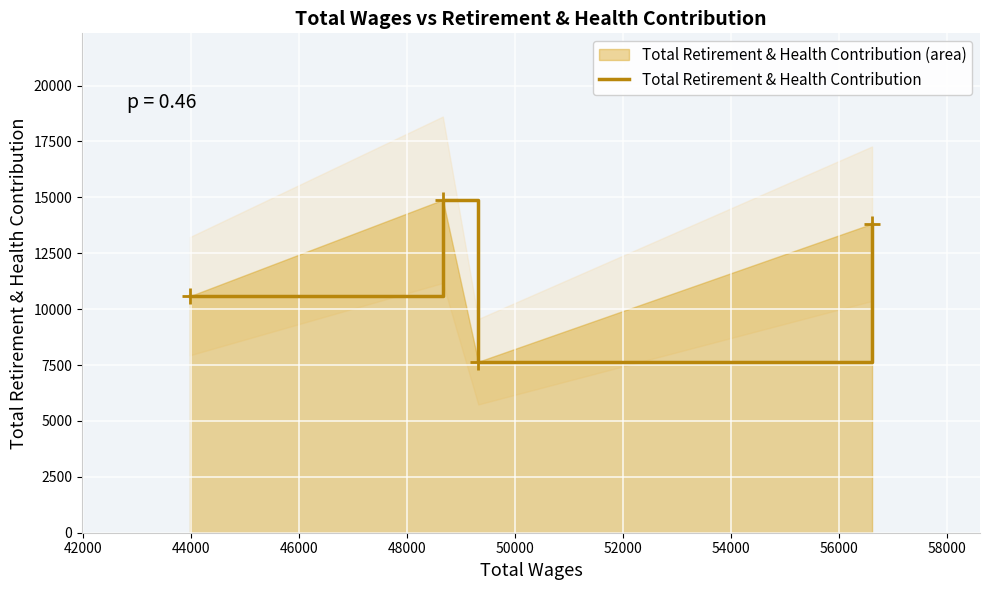

What is the highest value of the Total Retirement & Health Contribution series?

14892